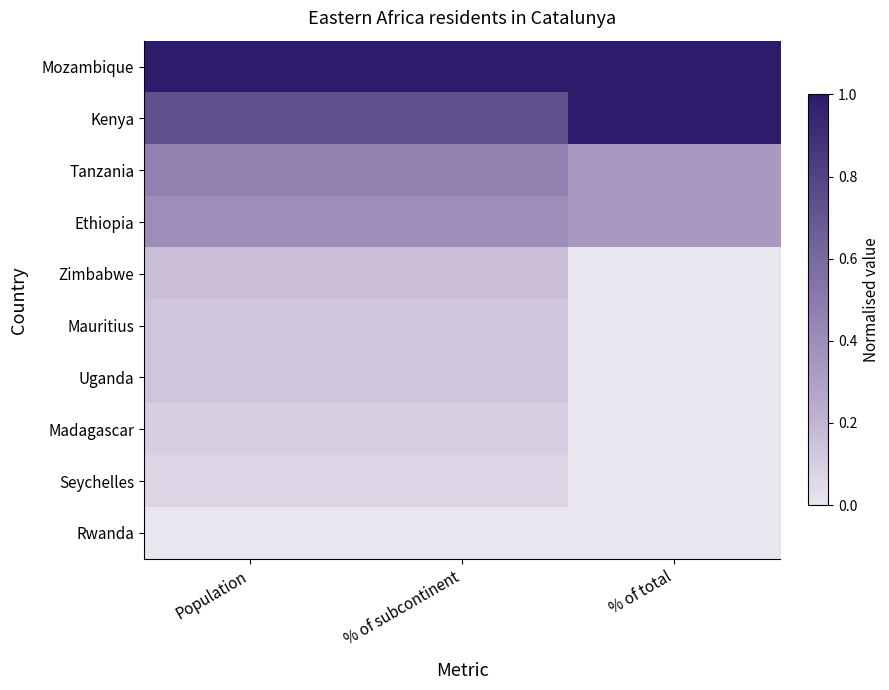

At % of total, list the series in order from smallest to largest.

Zimbabwe, Mauritius, Uganda, Madagascar, Seychelles, Rwanda, Tanzania, Ethiopia, Mozambique, Kenya